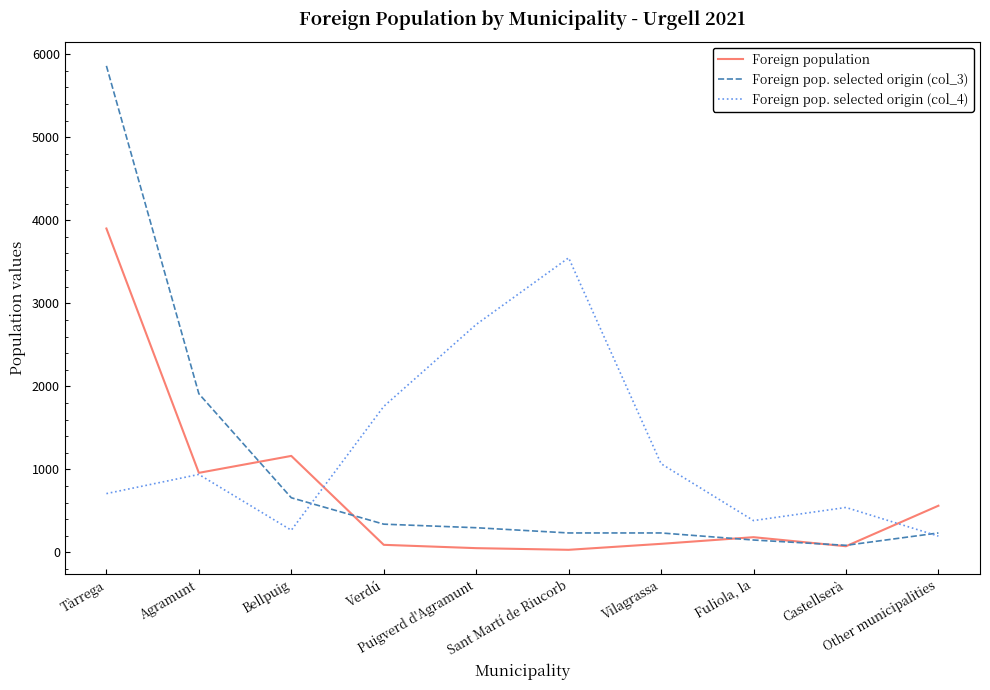

What is the highest value of the Foreign population series?

3901